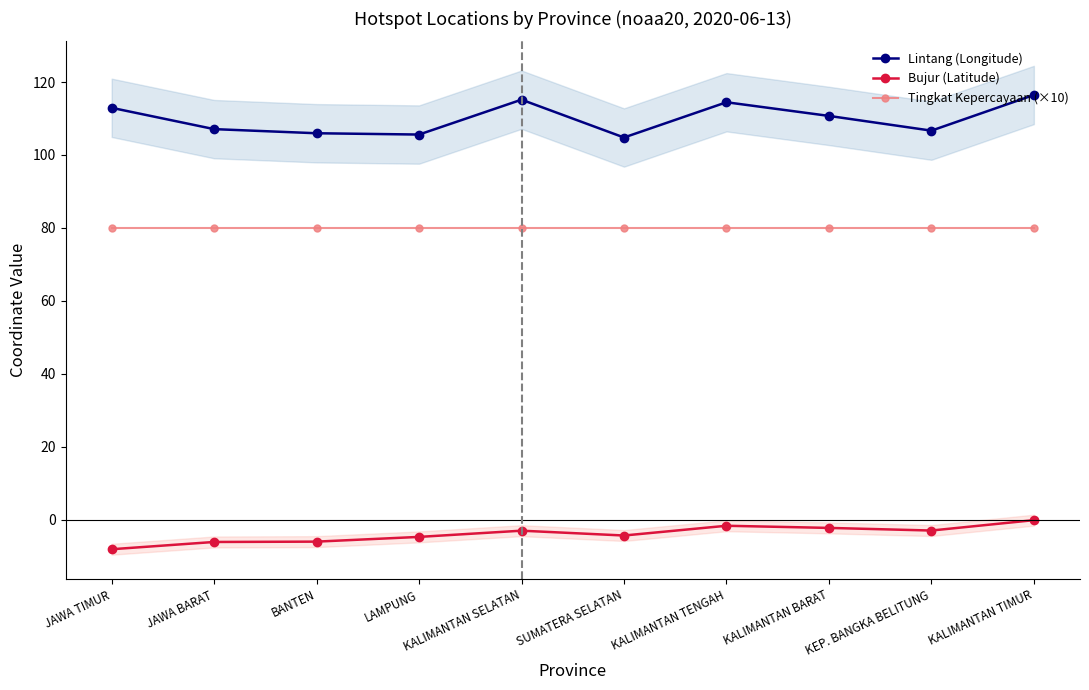

What is the maximum value for Lintang (Longitude)?

116.5